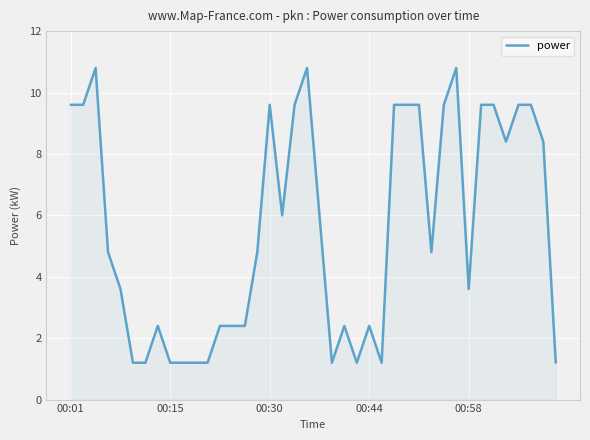

What is the sum of all values?

224.4